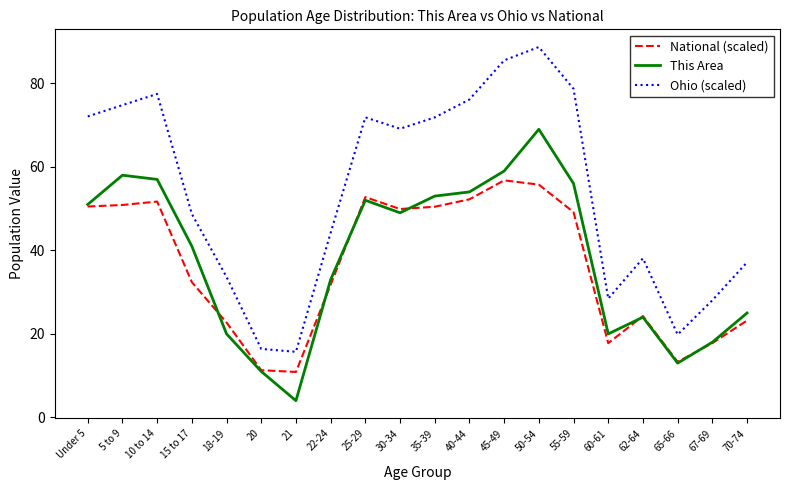

What is the sum of all National (scaled) values?

725.5